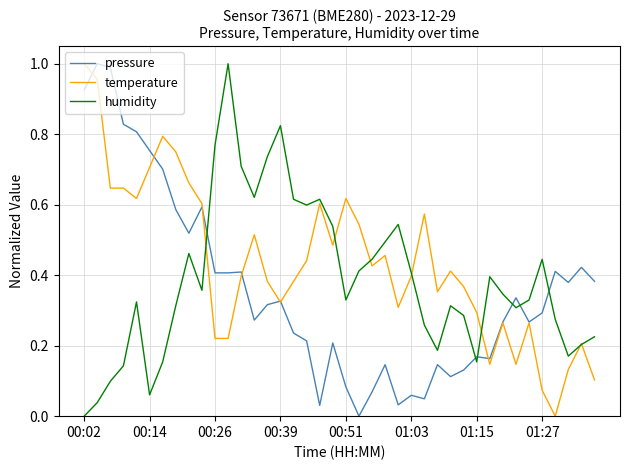

List the series in order of their overall mean, highest first.

temperature, humidity, pressure